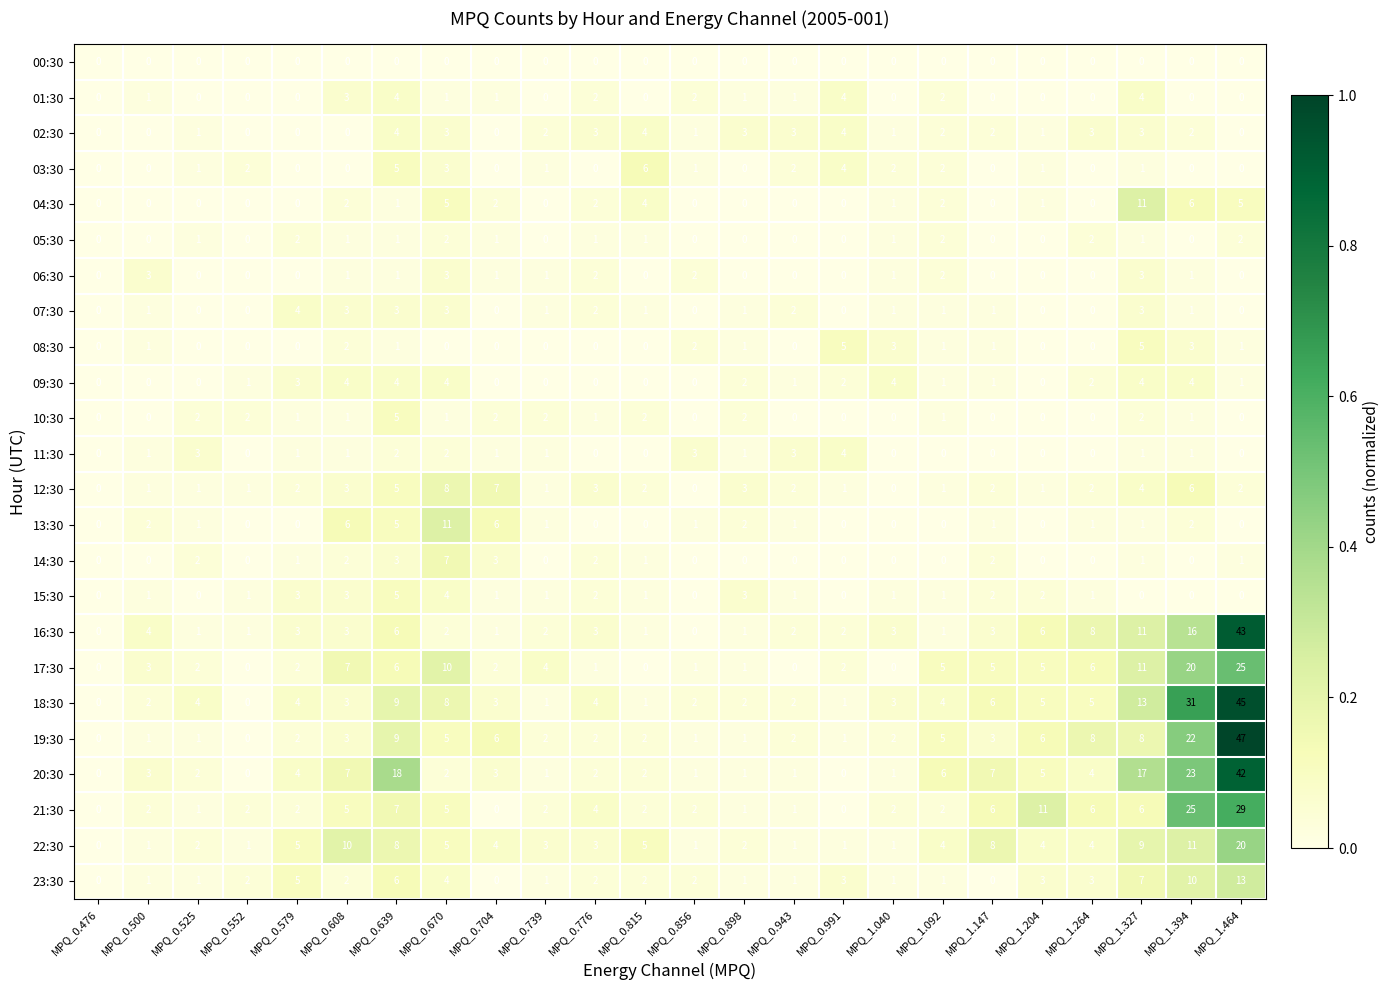

What is the total value across all series at MPQ_0.856?

22